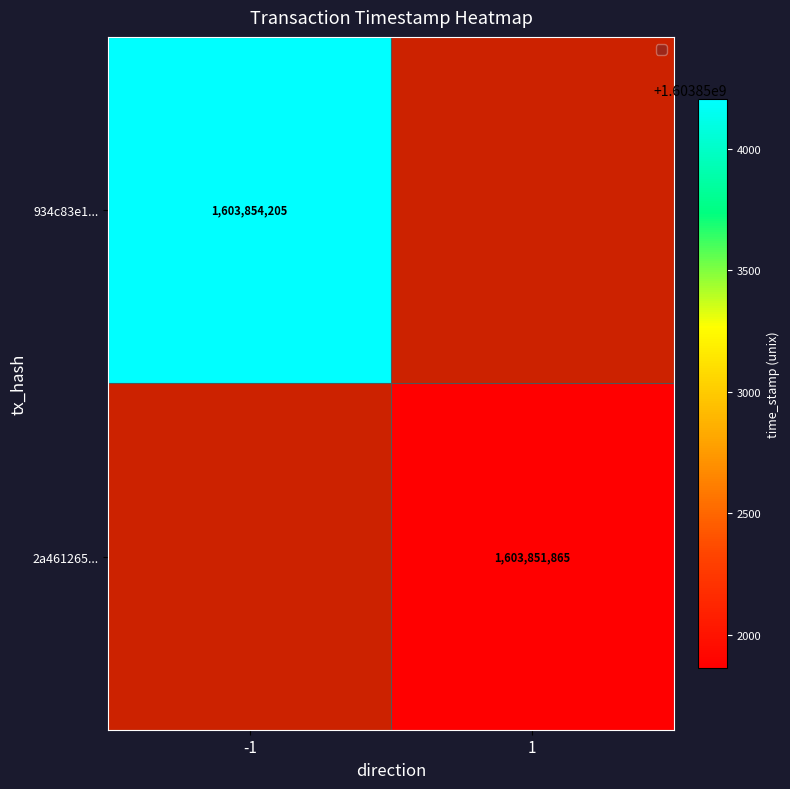

Is the value of 2a461265... at 1 greater than the value of 934c83e1... at -1?

No